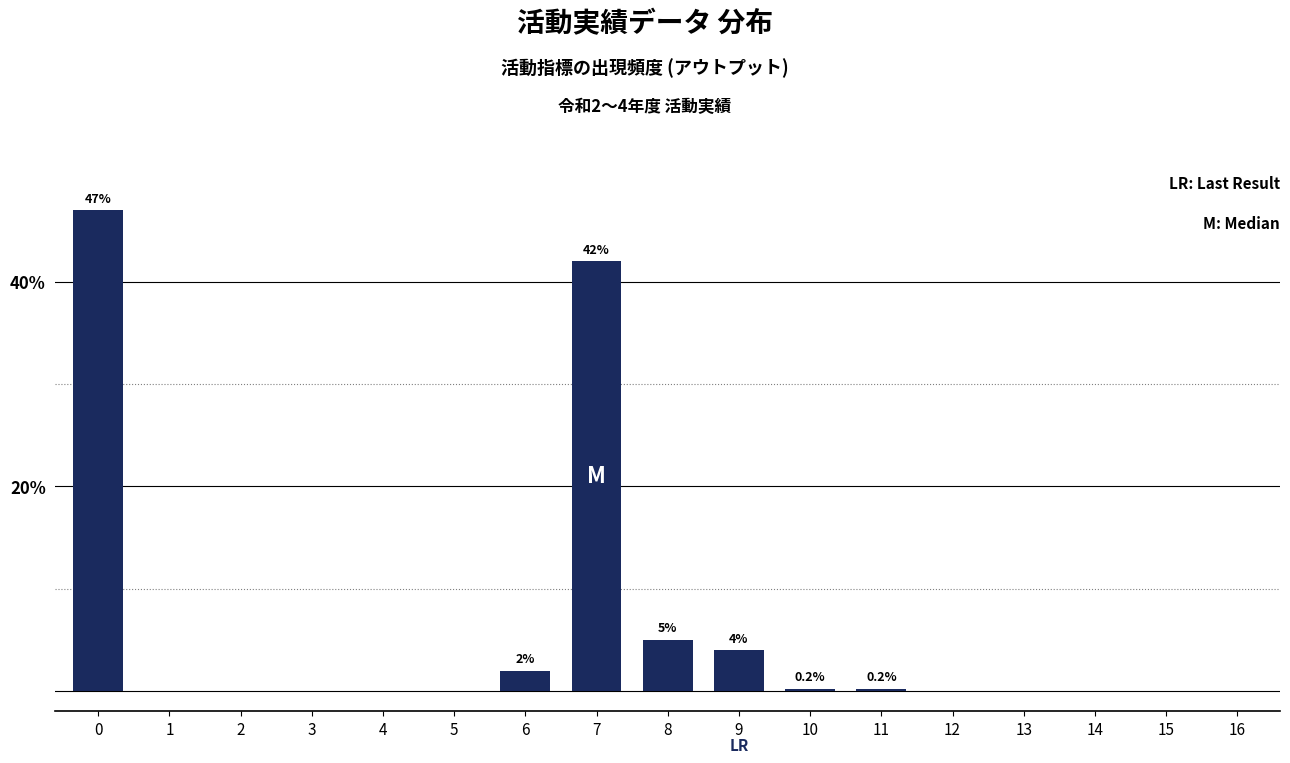

At which label is the value closest to 23?

8